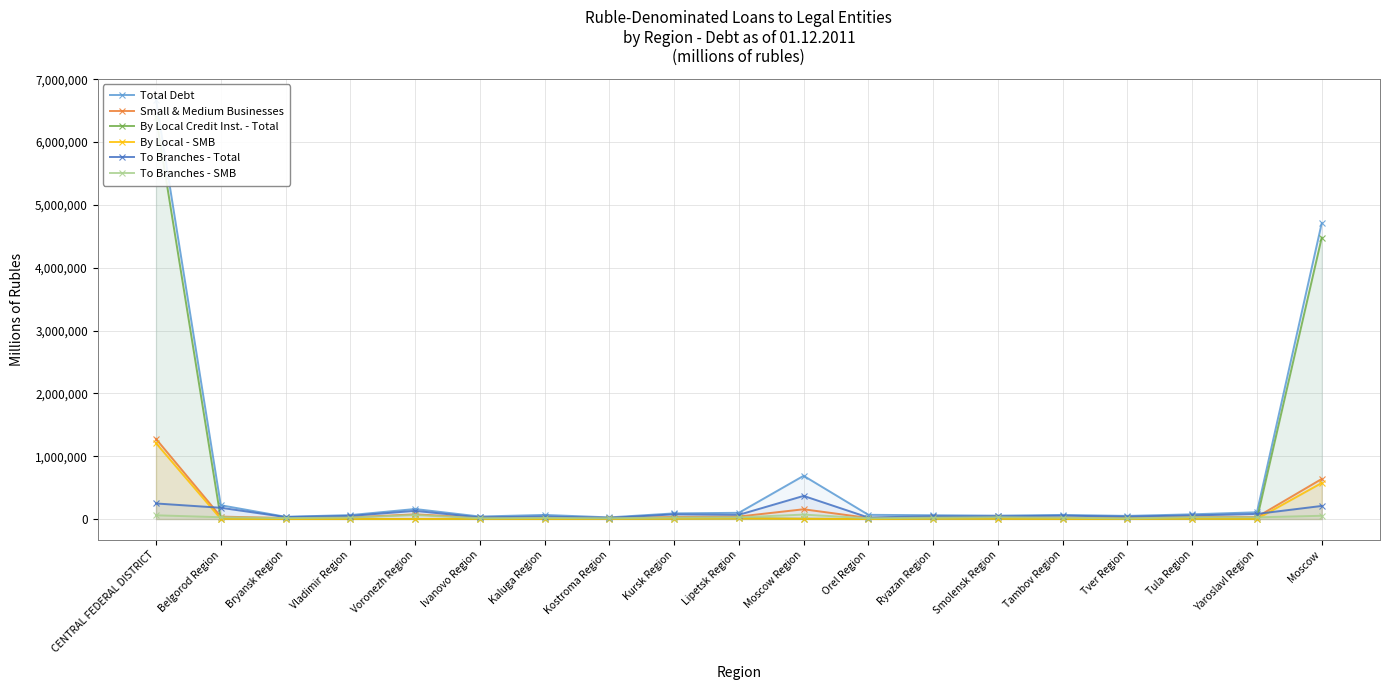

How many values in the Total Debt series are below 66974?

9